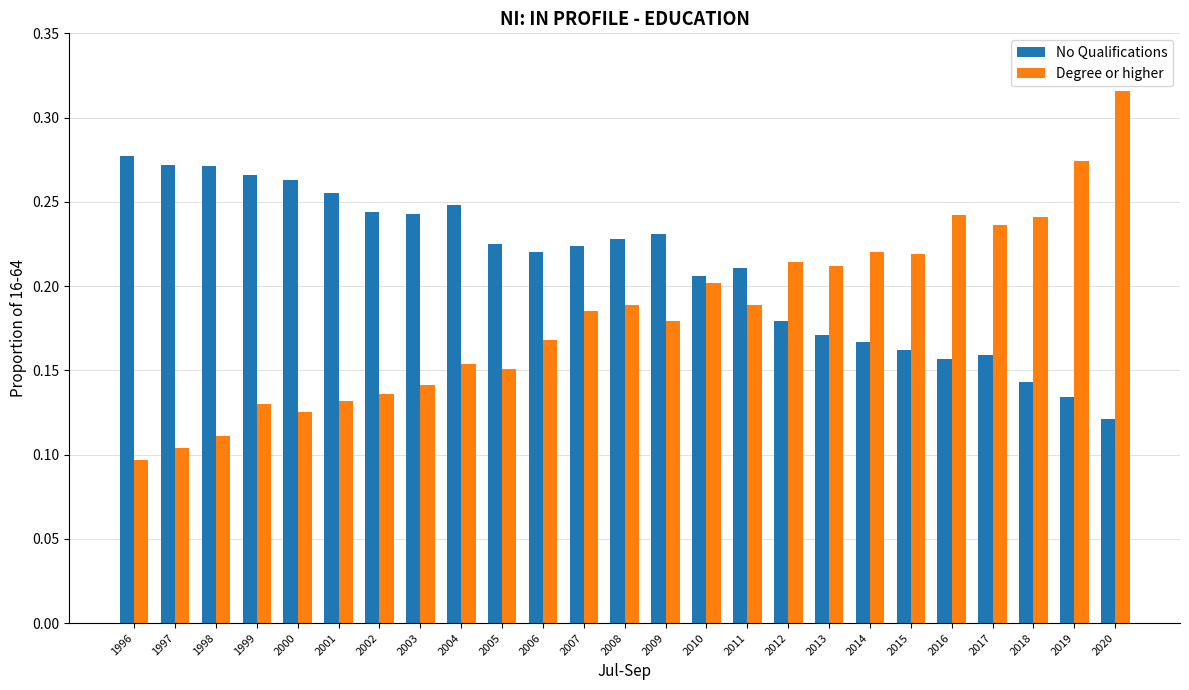

Rank the series by their average value, from lowest to highest.

Degree or higher, No Qualifications